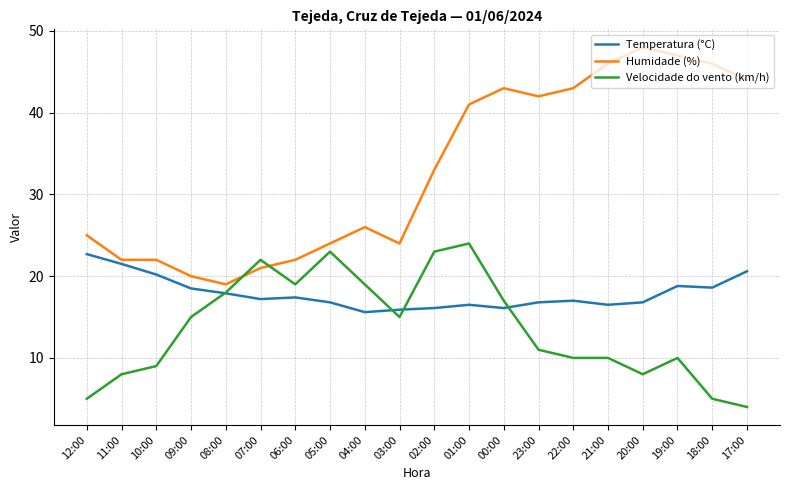

What are all the series names shown in the legend?

Temperatura (°C), Humidade (%), Velocidade do vento (km/h)